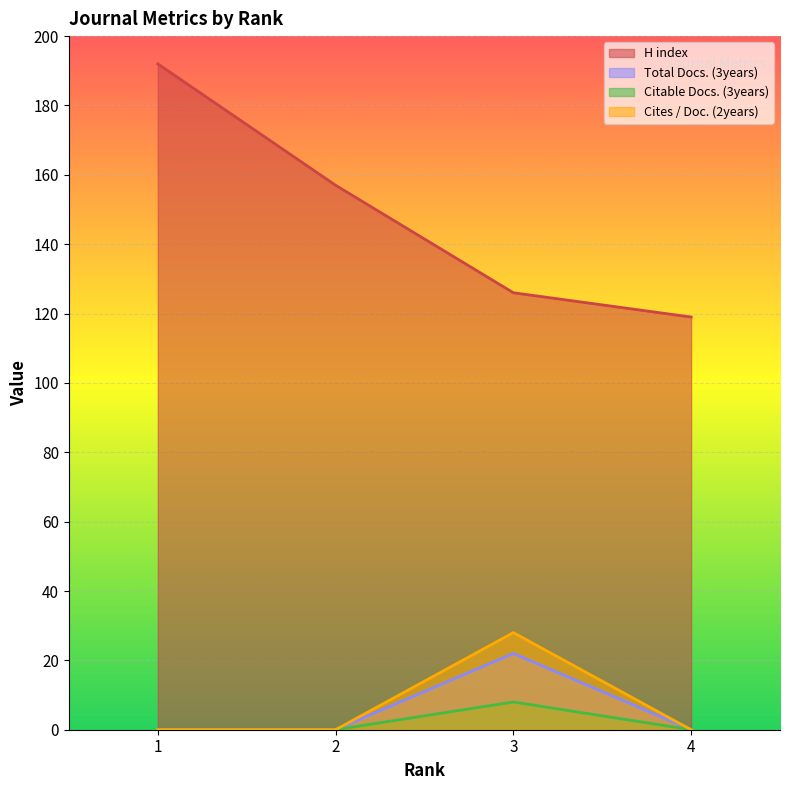

What is the maximum value for Citable Docs. (3years)?

8